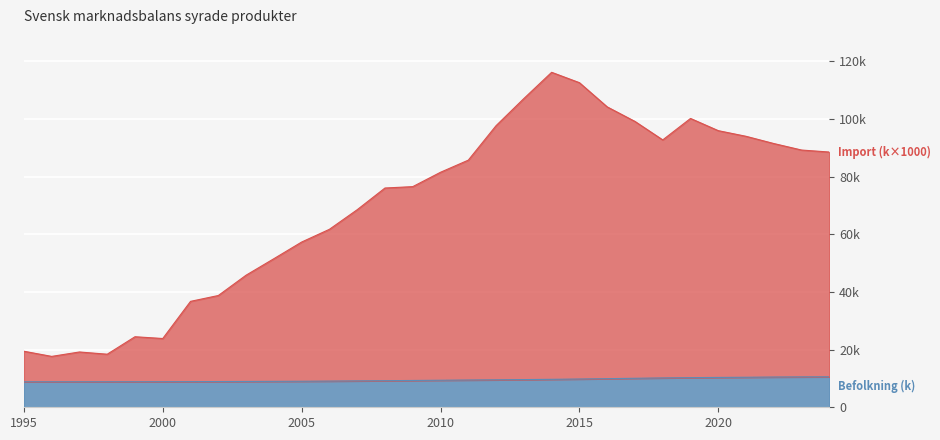

What is the difference between the second highest and second lowest values in the Befolkning line (k) series?

1692.1